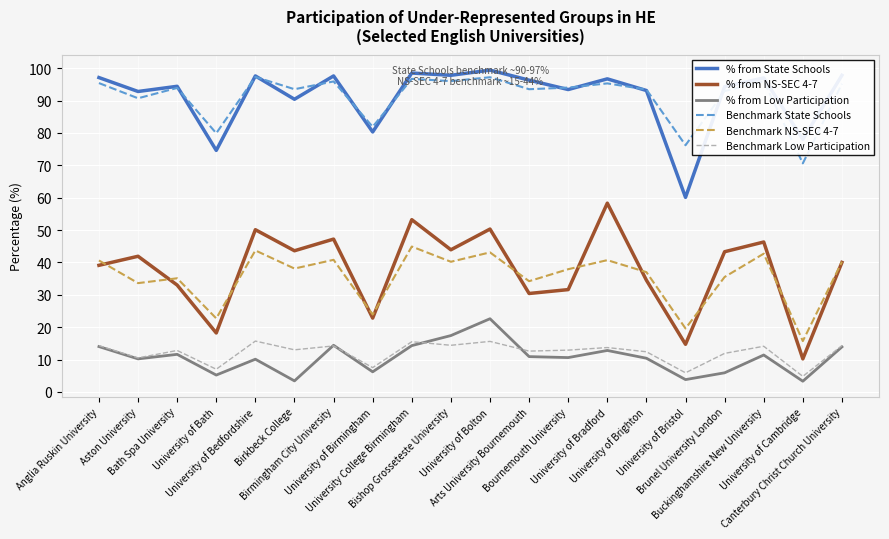

What is the total value across all series at Bournemouth University?

280.4